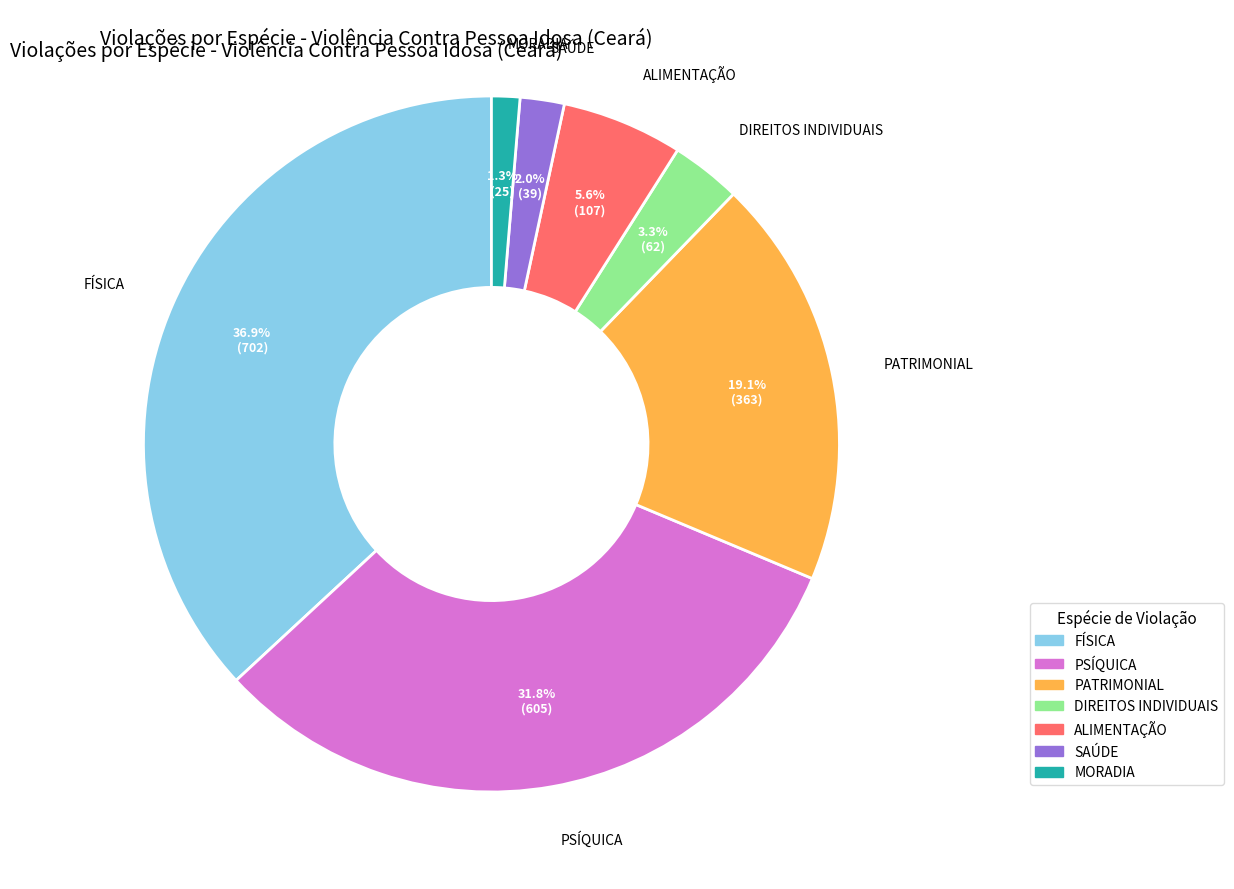

To the nearest percent, what is the difference between the SAÚDE and ALIMENTAÇÃO slice percentages?

4%